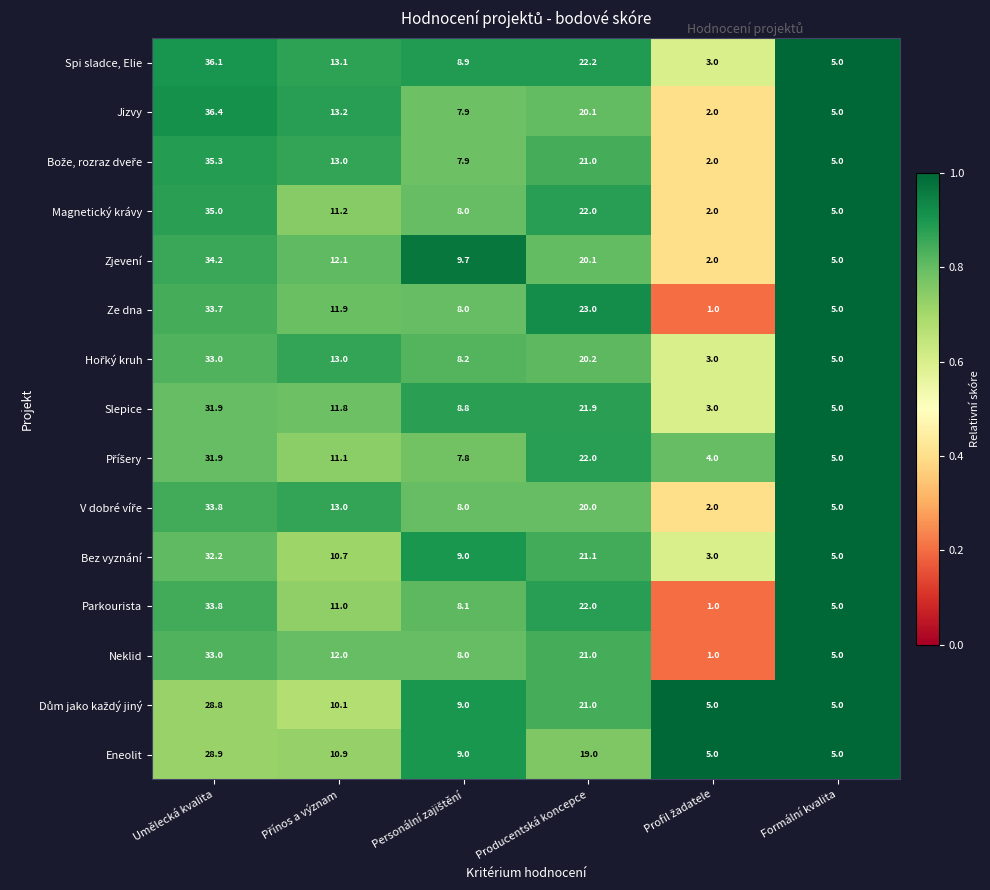

At which label does Parkourista first exceed 11?

Umělecká kvalita